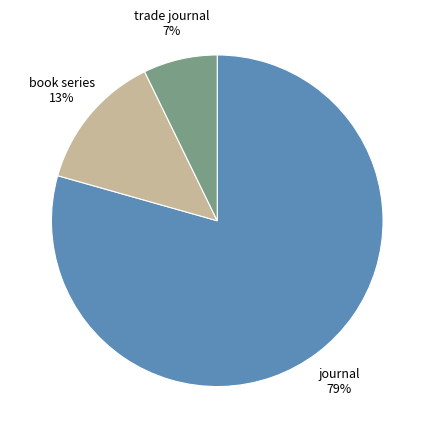

How many segments does this pie chart have?

3